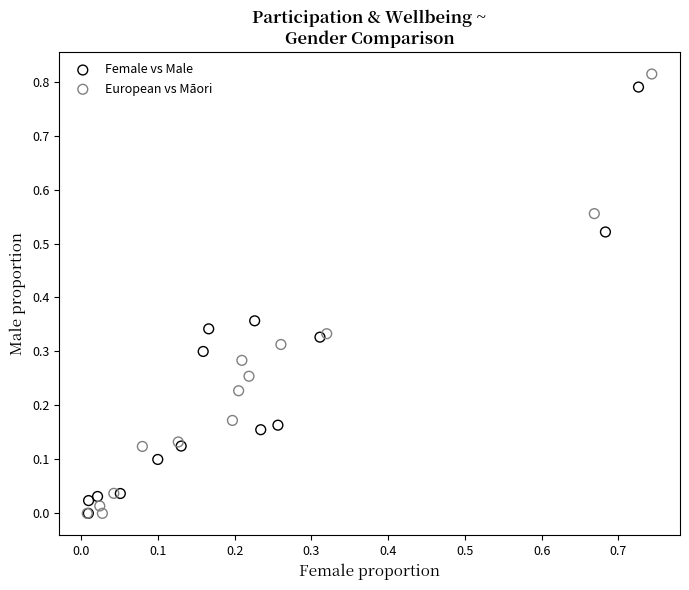

Which series has the largest Y range (max minus min)?

European vs Māori